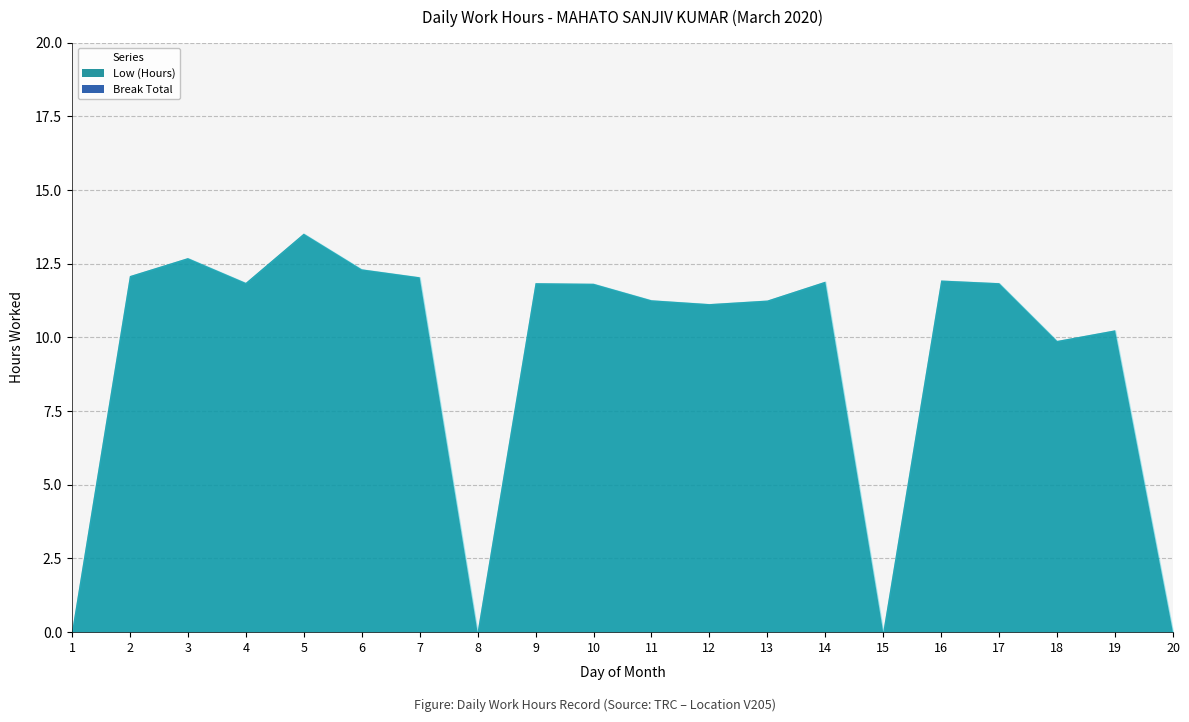

True or false: Break Total has more than 0 points higher than both neighbors.

False